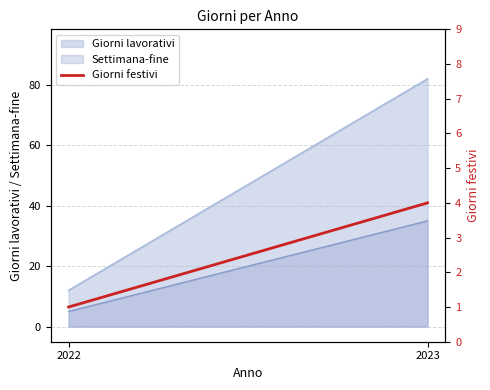

At which label is the value closest to 2?

2022